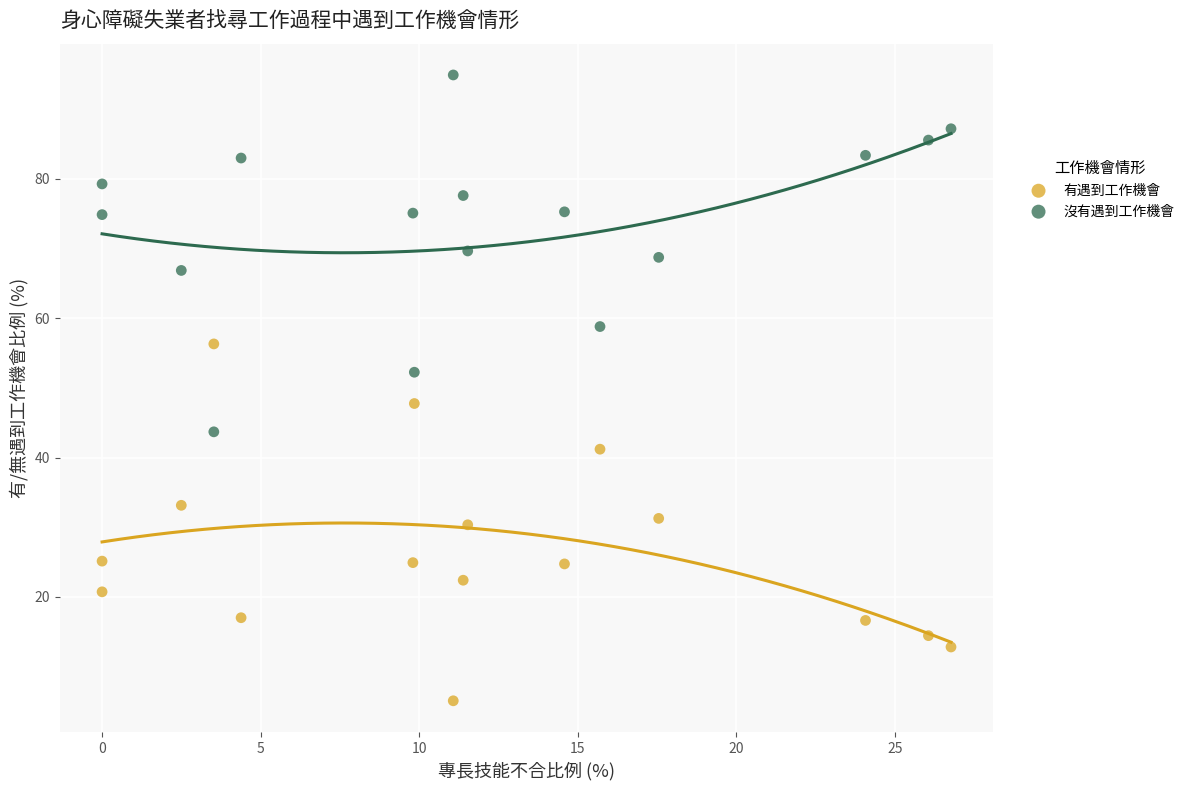

Across all data points, what is the range of Y values (max minus min)?

89.9